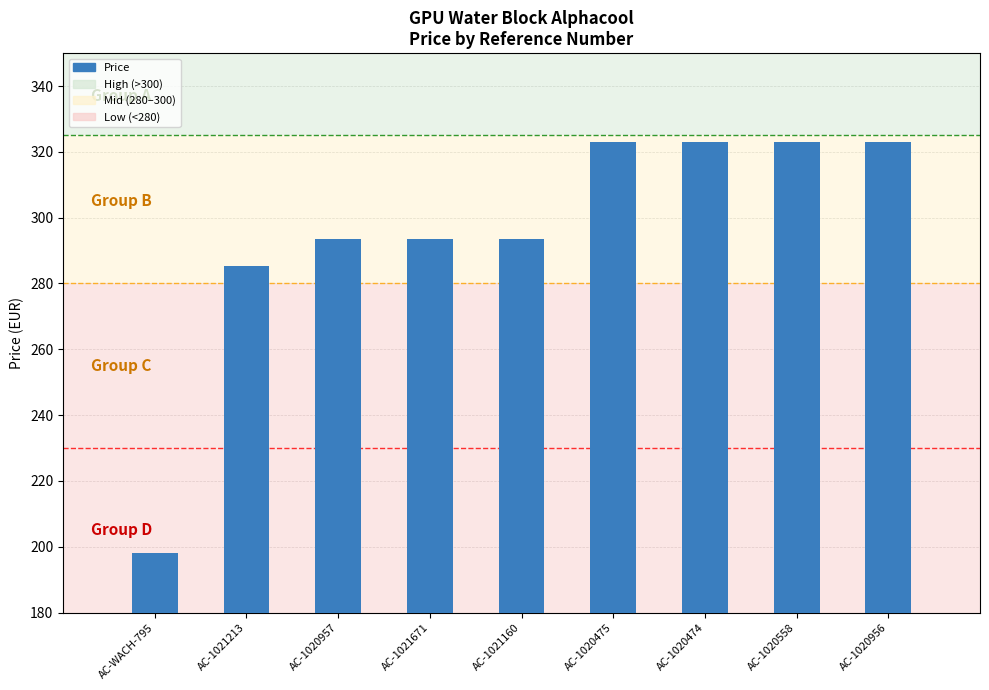

What position from the right is AC-1020475?

4